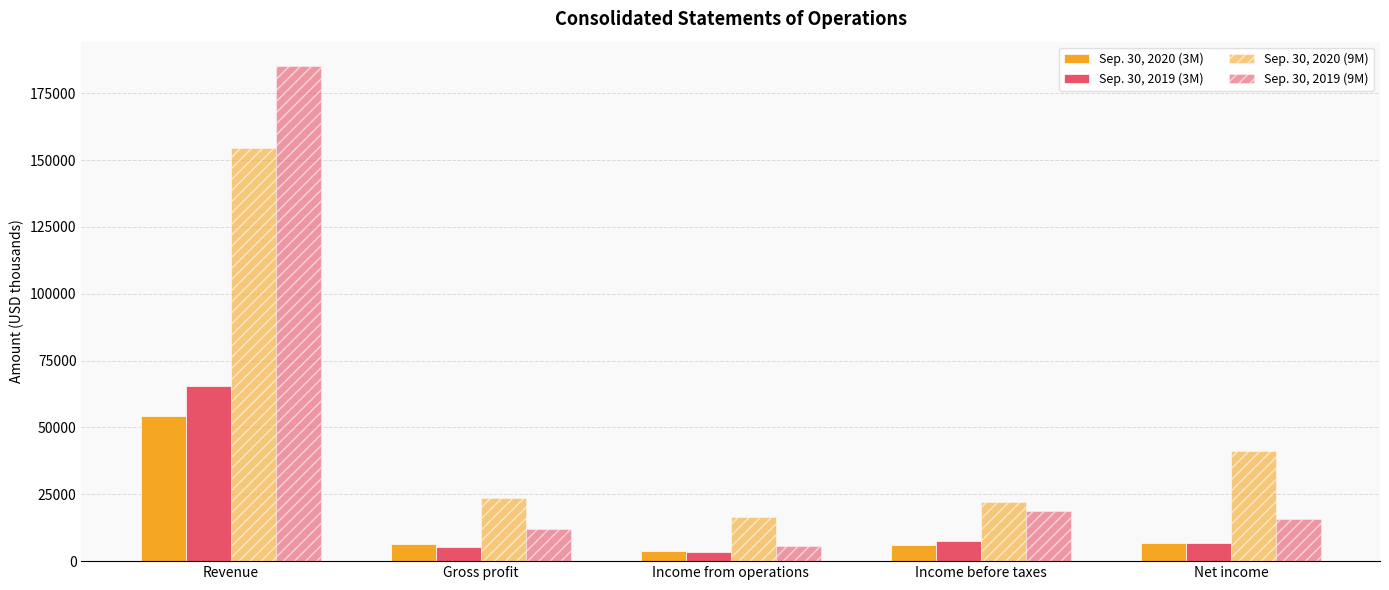

Is the value of Sep. 30, 2019 (3M) at Gross profit greater than the value of Sep. 30, 2020 (3M) at Net income?

No